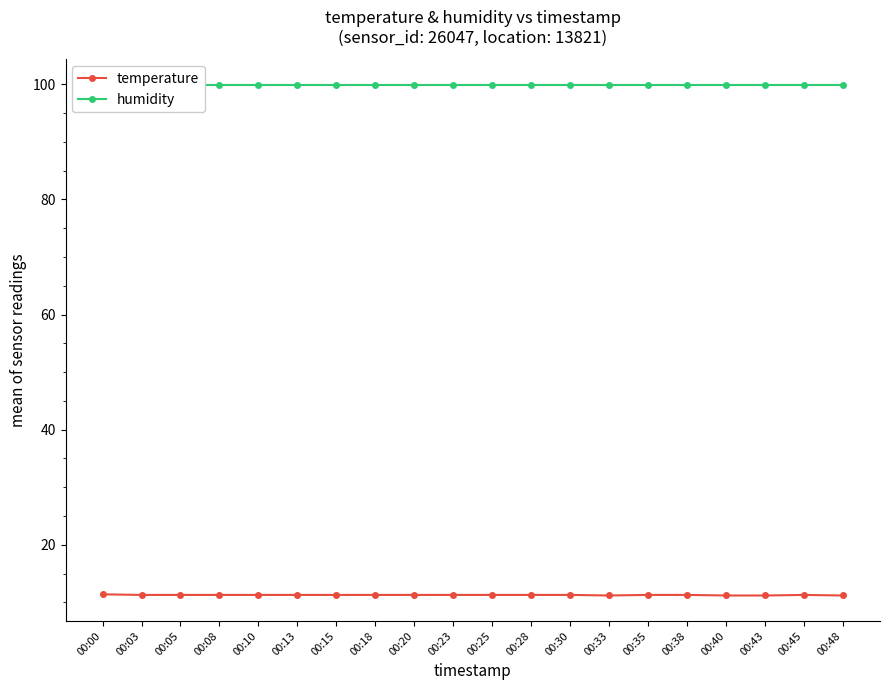

Which series has the largest total across all categories?

humidity